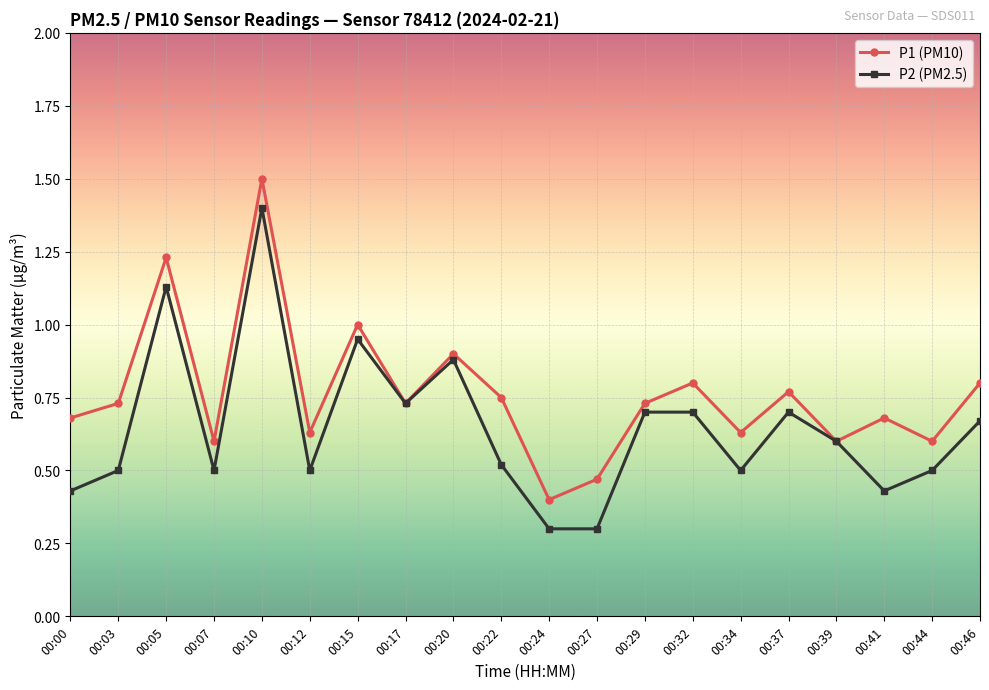

Which series changed the most between 00:10 and 00:29?

P1 (PM10)